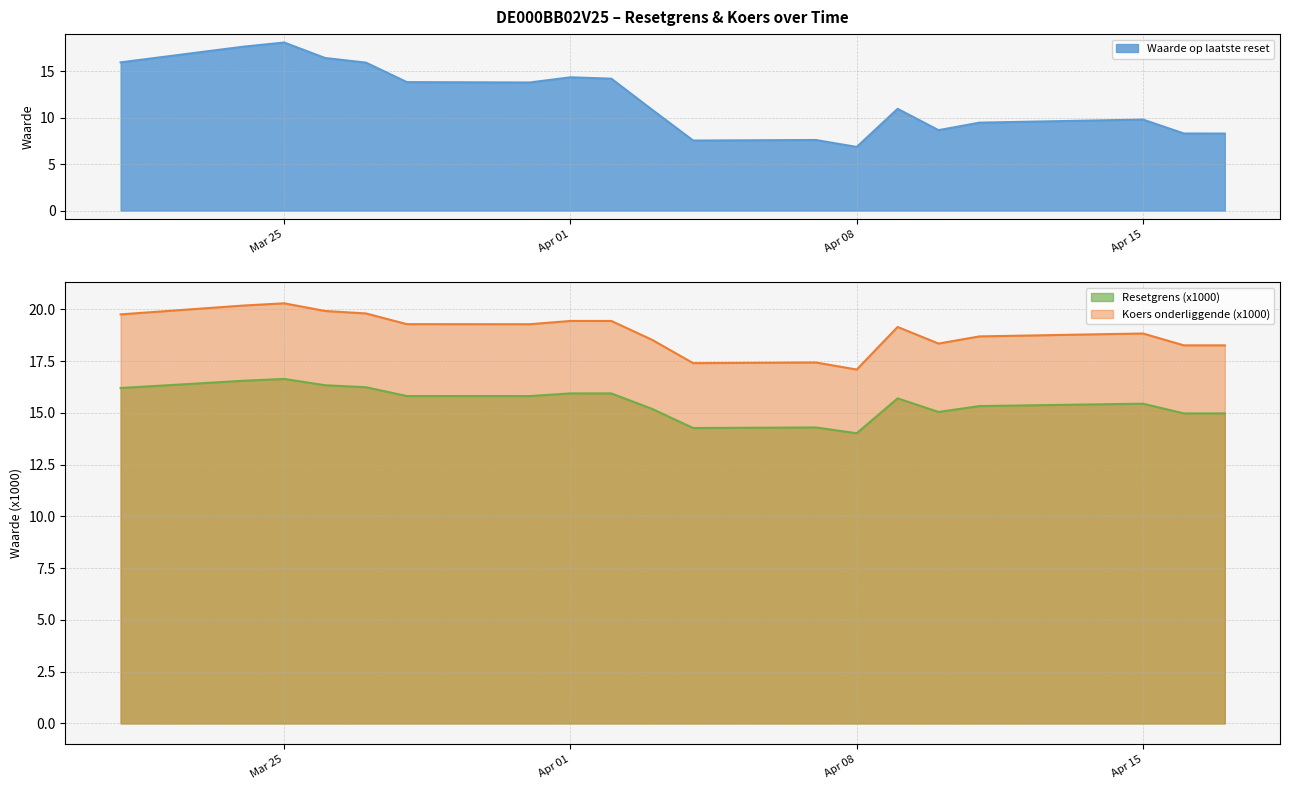

Is it true that Koers onderliggende (x1000) equals 29.9 at 2025-04-03?

False